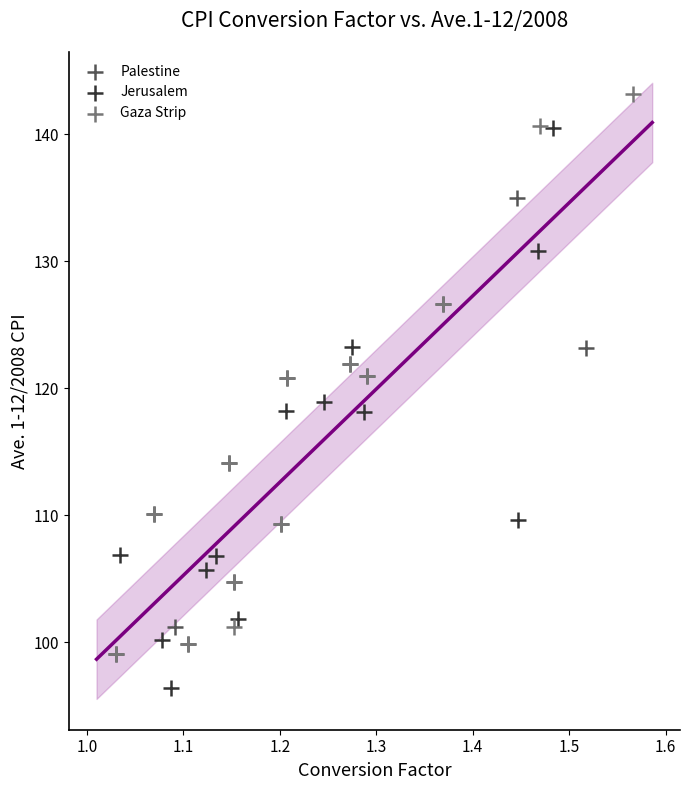

Which series contains the lowest Y value?

Jerusalem